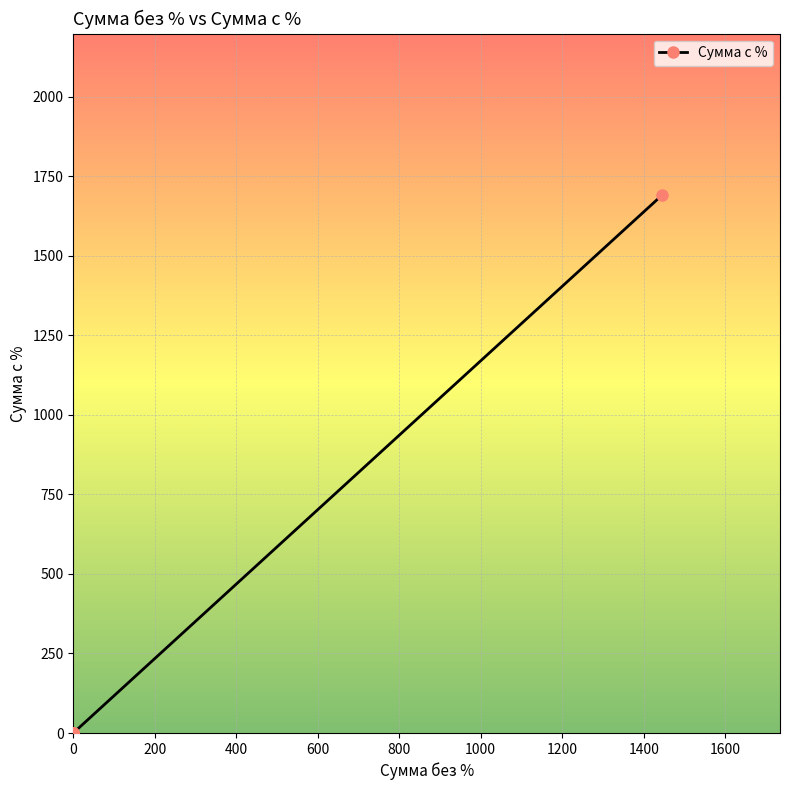

How many lines are shown in the chart?

1